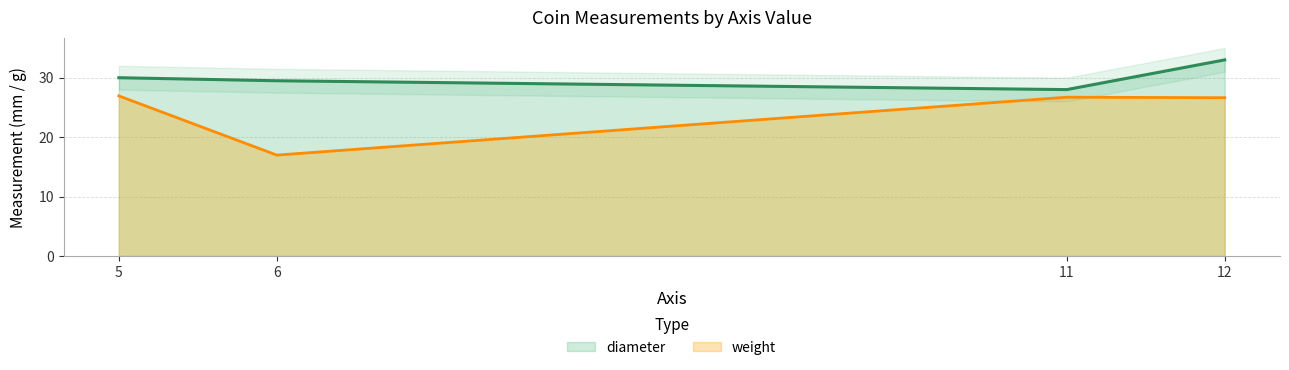

Is it true that weight equals 26.9 at 5?

True